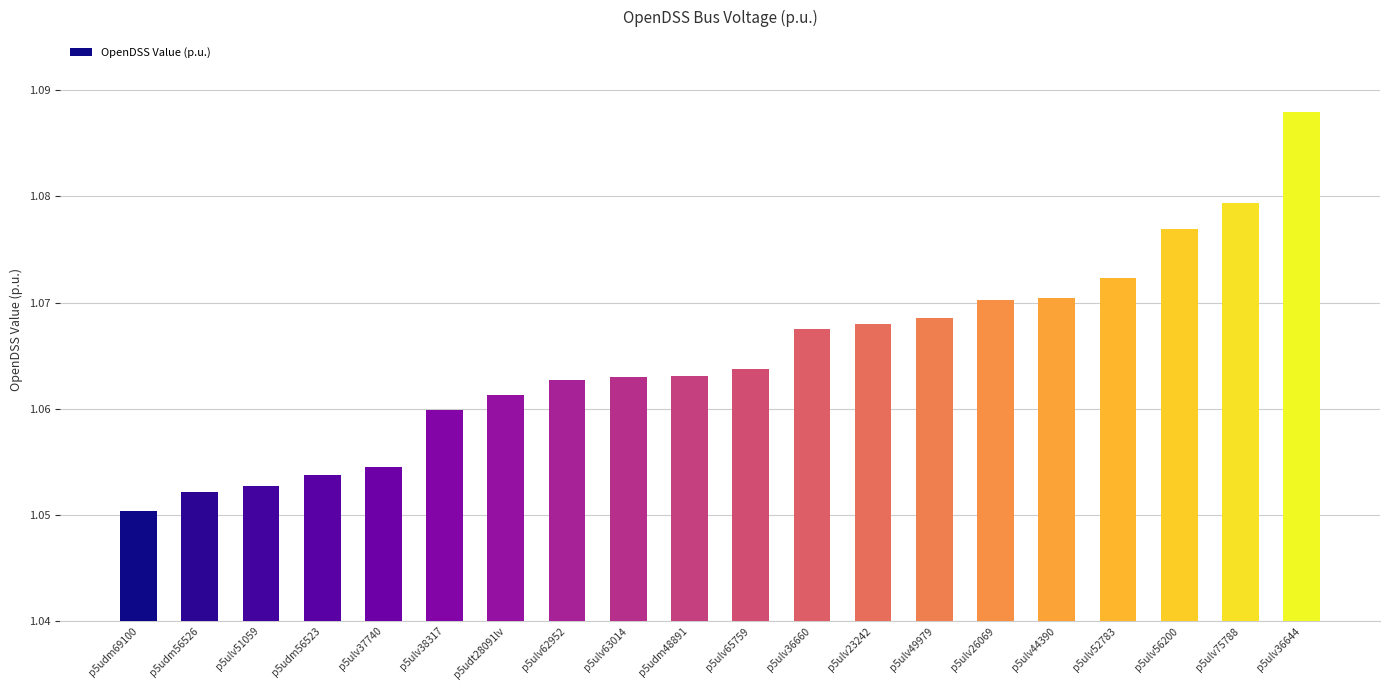

What position from the right is p5udt28091lv?

14